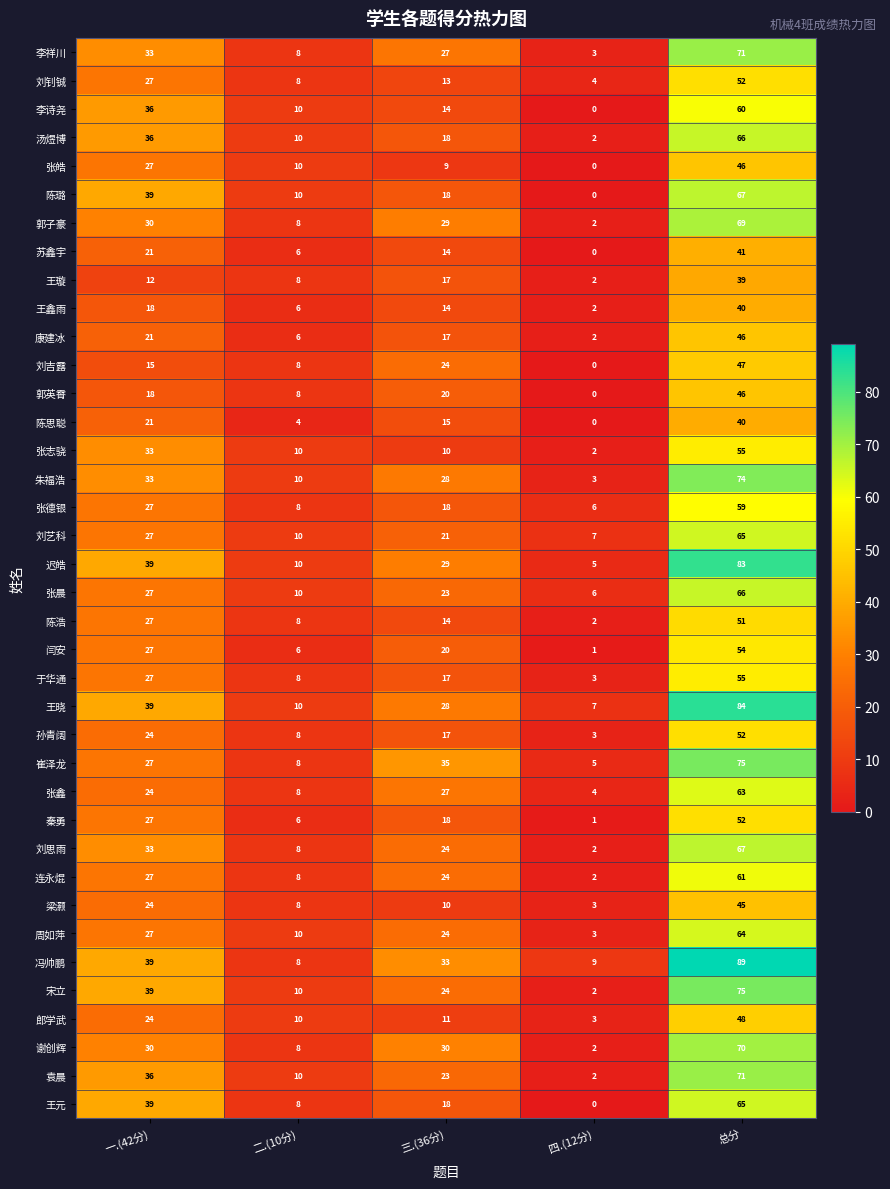

Which label corresponds to the largest value in the chart?

总分